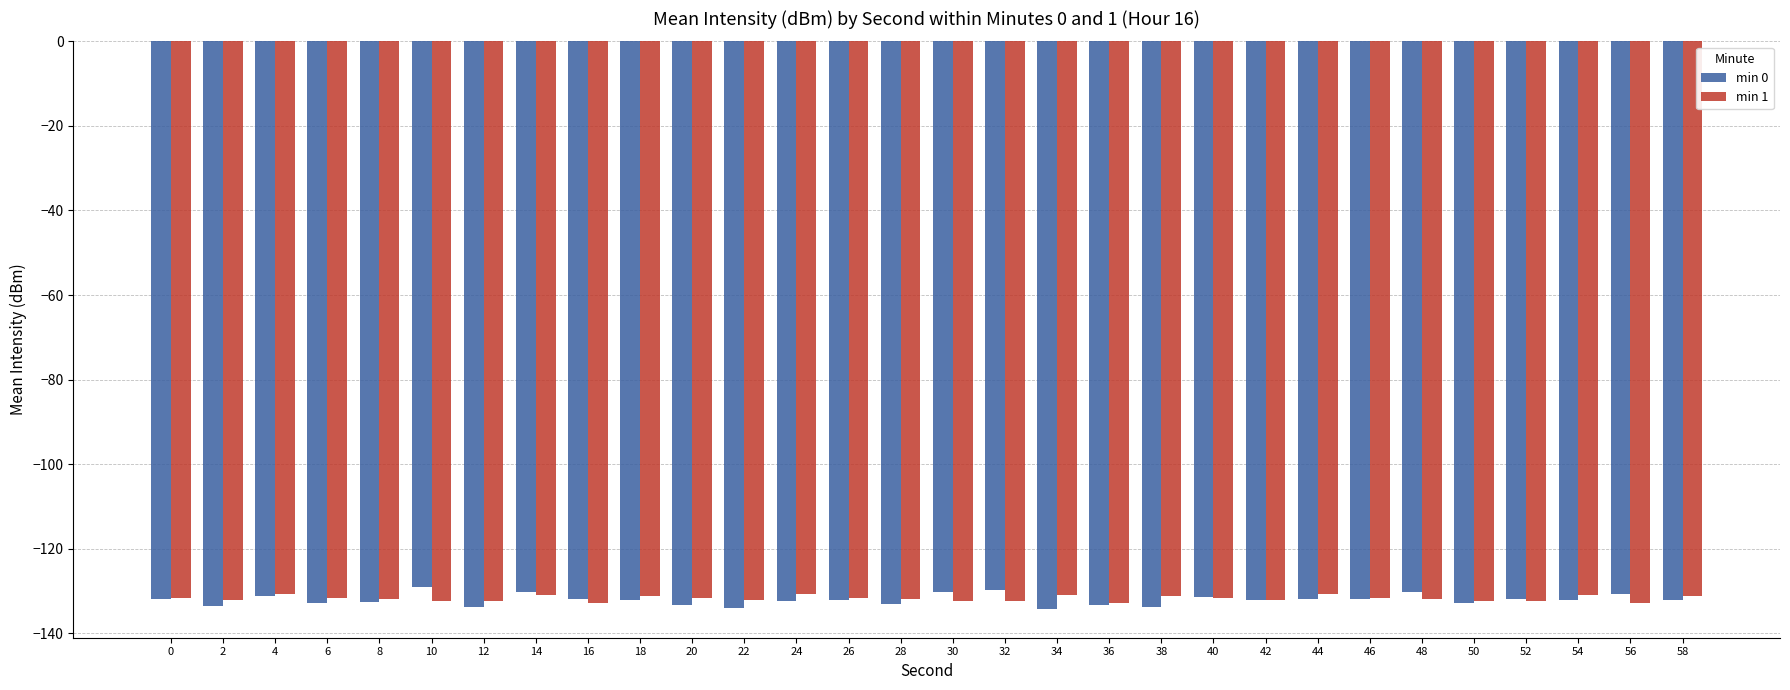

What is the spread (max minus min) of values at 38?

2.6